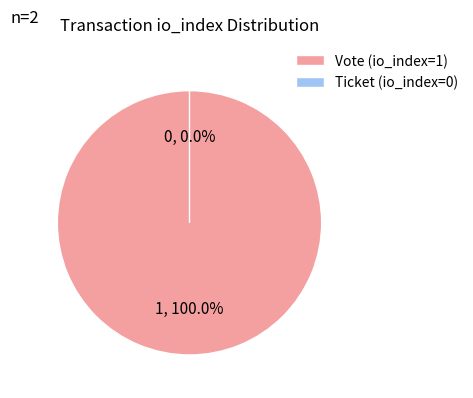

To the nearest percent, what is the average slice percentage?

50%